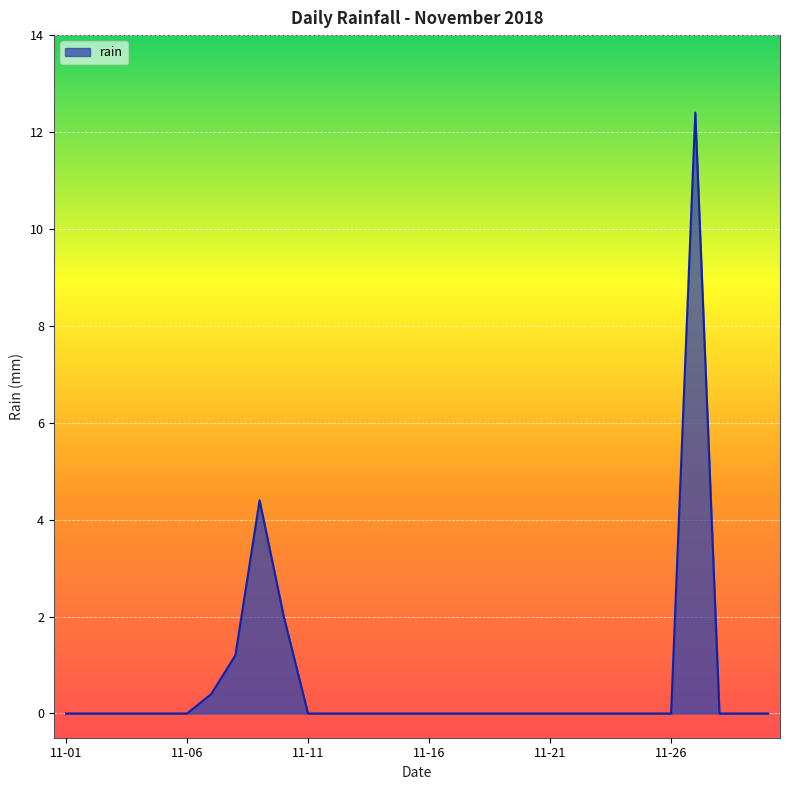

What is the greatest value displayed?

12.4